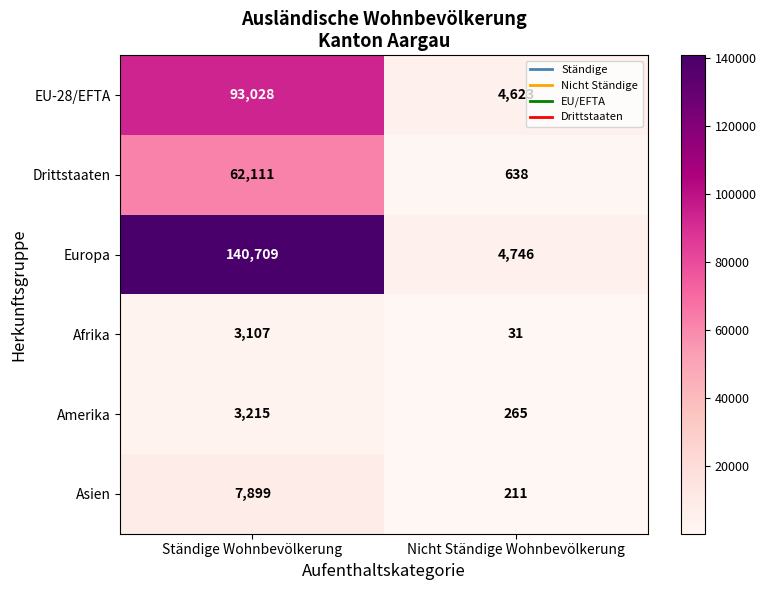

What is the total value across all series at Nicht Ständige Wohnbevölkerung?

10514